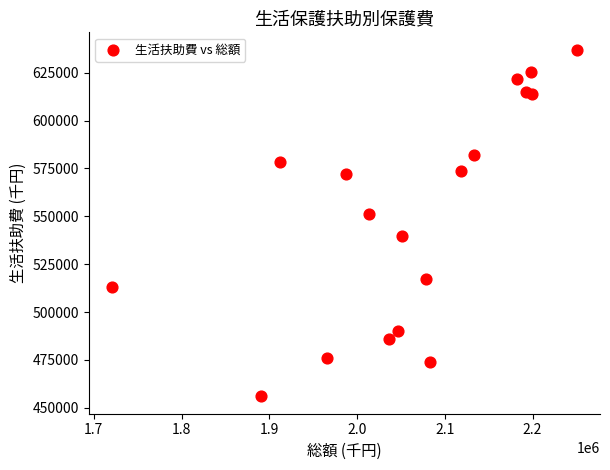

What is the range of X values (max minus min)?

529635